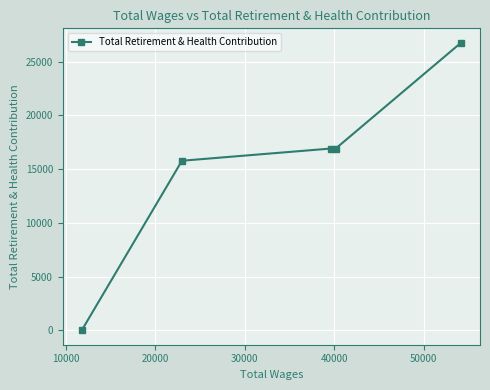

What is the sum of all values?

76392